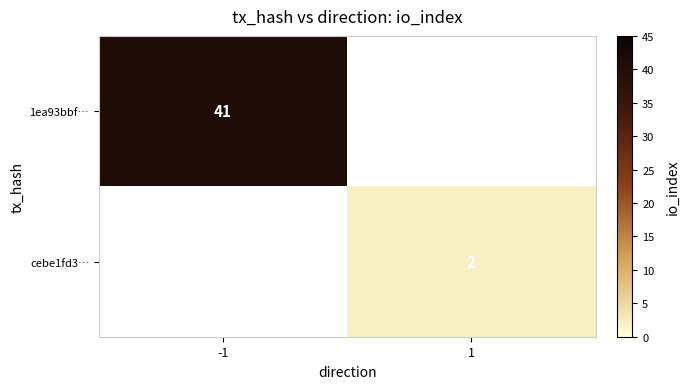

The value of 1ea93bbf… at -1 is 18. True or false?

False